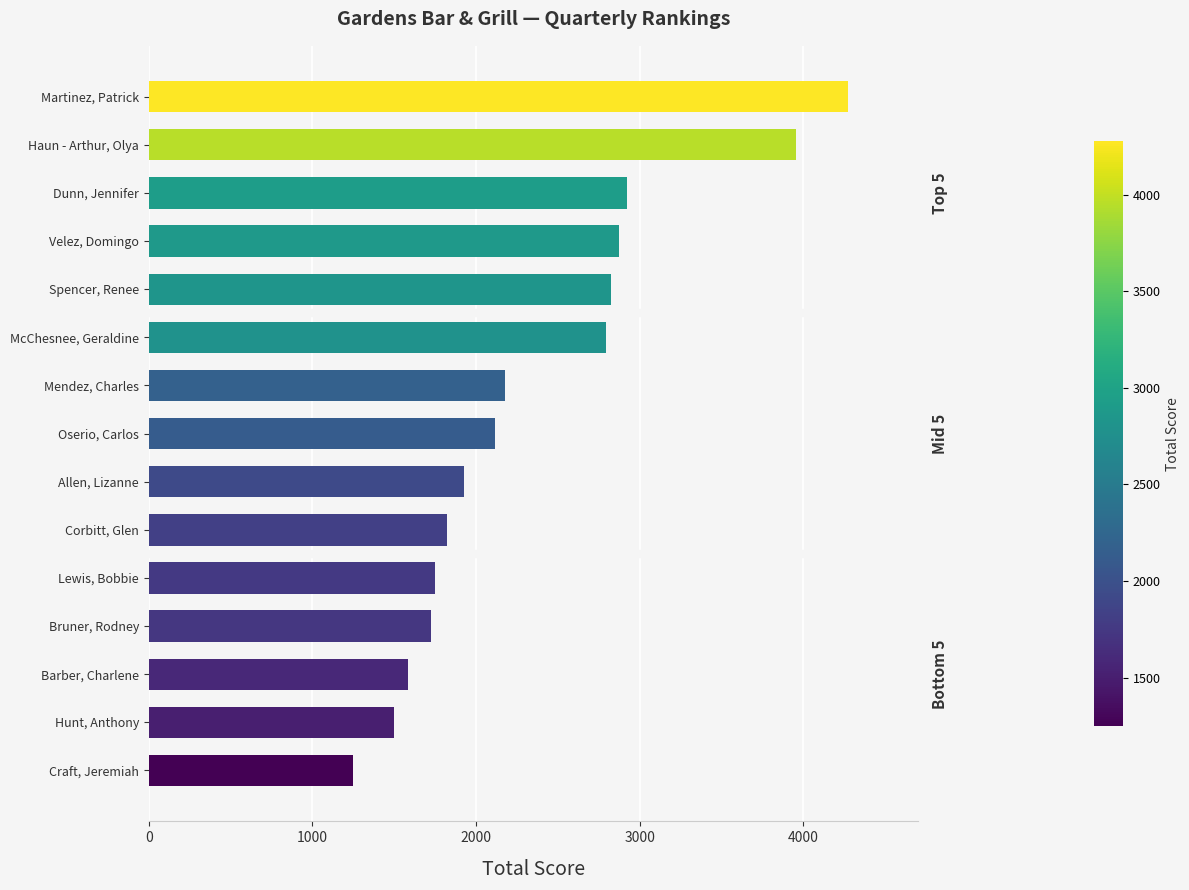

What is the maximum value shown in the chart?

4275